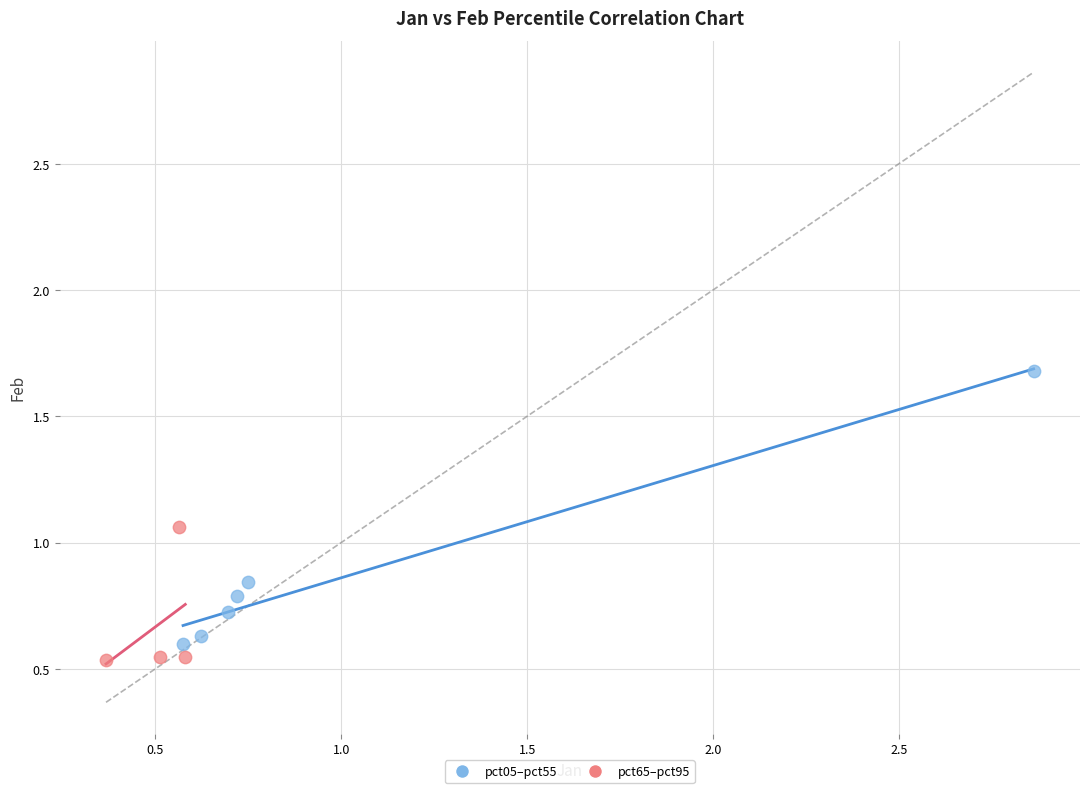

Which series reaches the maximum Y coordinate?

pct05–pct55